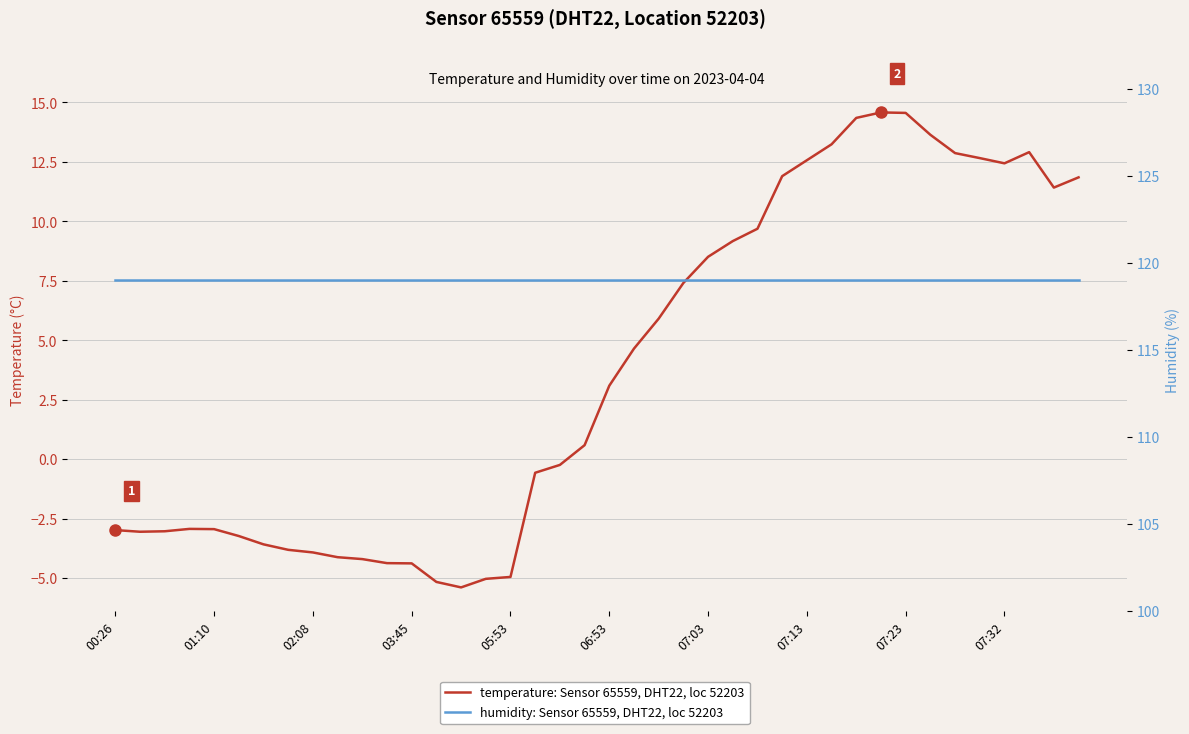

What are all the series names shown in the legend?

temperature: Sensor 65559, DHT22, loc 52203, humidity: Sensor 65559, DHT22, loc 52203